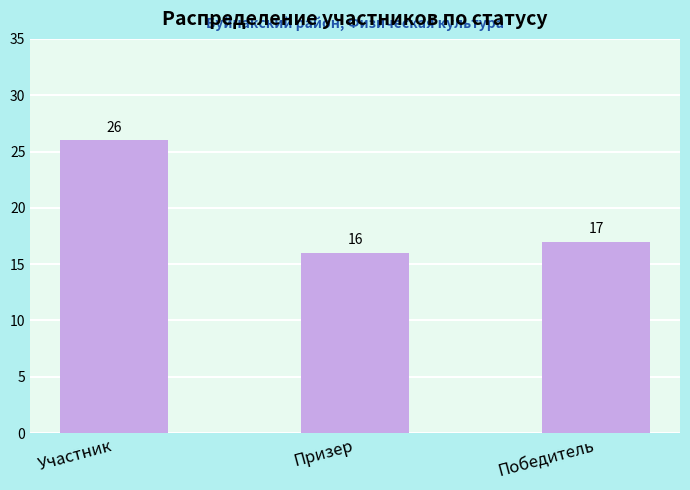

The chart shows a value of 9 at Призер. True or false?

False